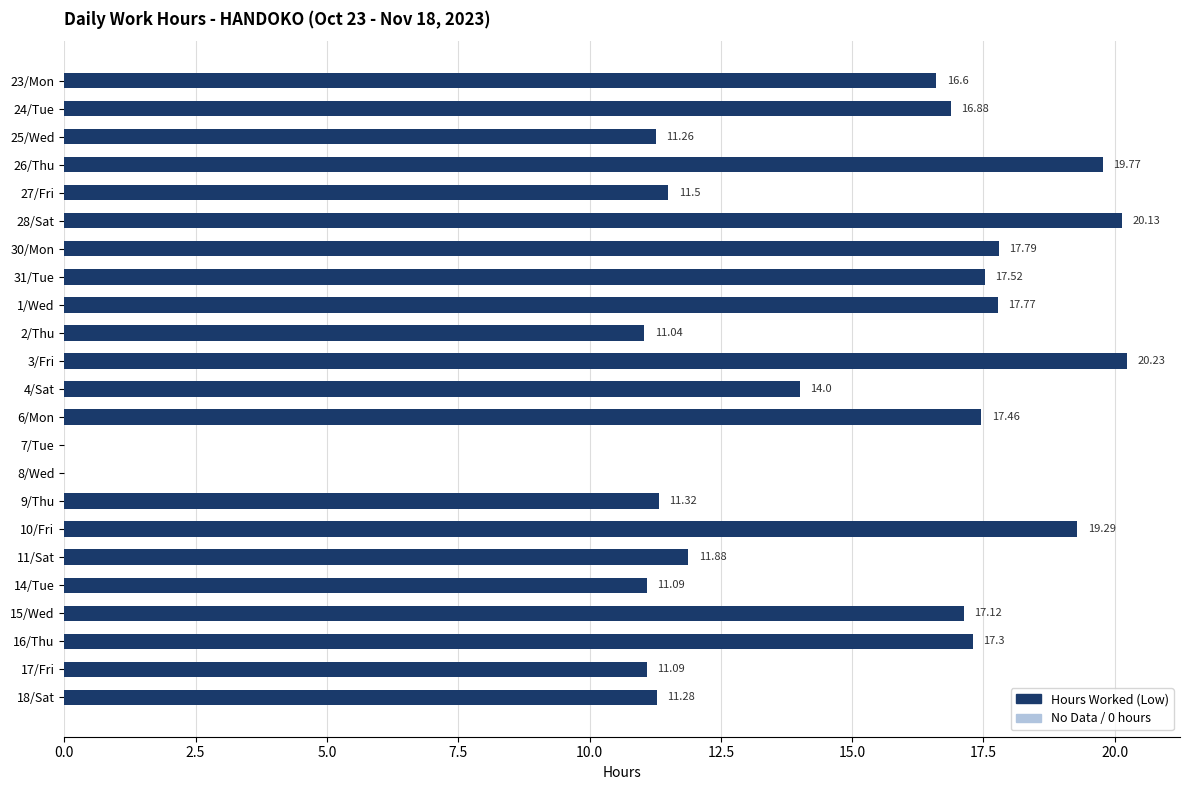

What is the sum of the values at 9/Thu and 23/Mon?

27.9